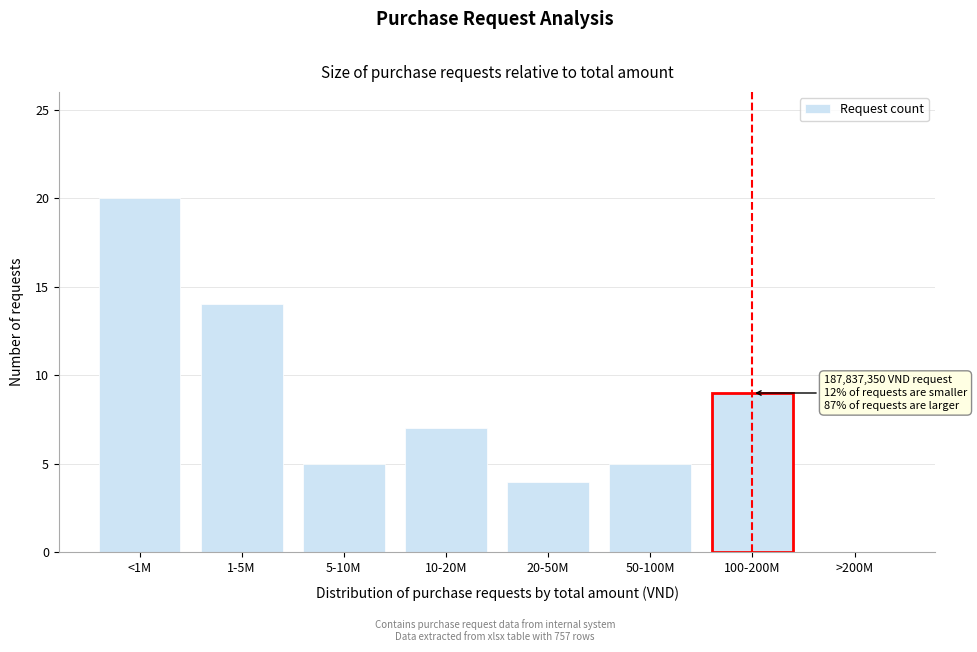

Reading left to right, extract all data points from this chart.

<1M=20	1-5M=14	5-10M=5	10-20M=7	20-50M=4	50-100M=5	100-200M=9	>200M=0